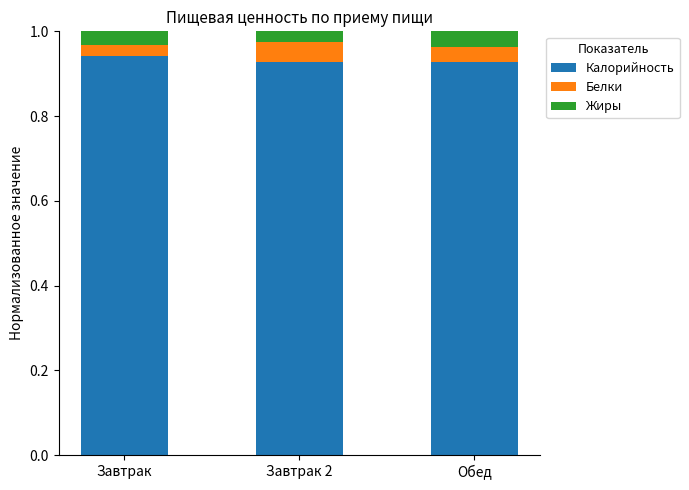

What is the sum of the Калорийность values at Завтрак and Завтрак 2?

1.9